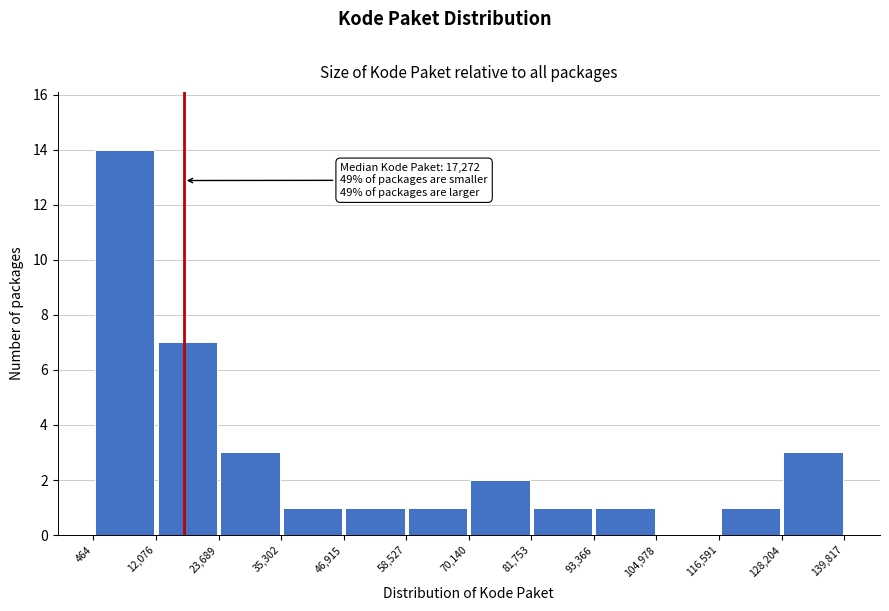

Which range on the x-axis has the tallest bar?

464 to 12,076